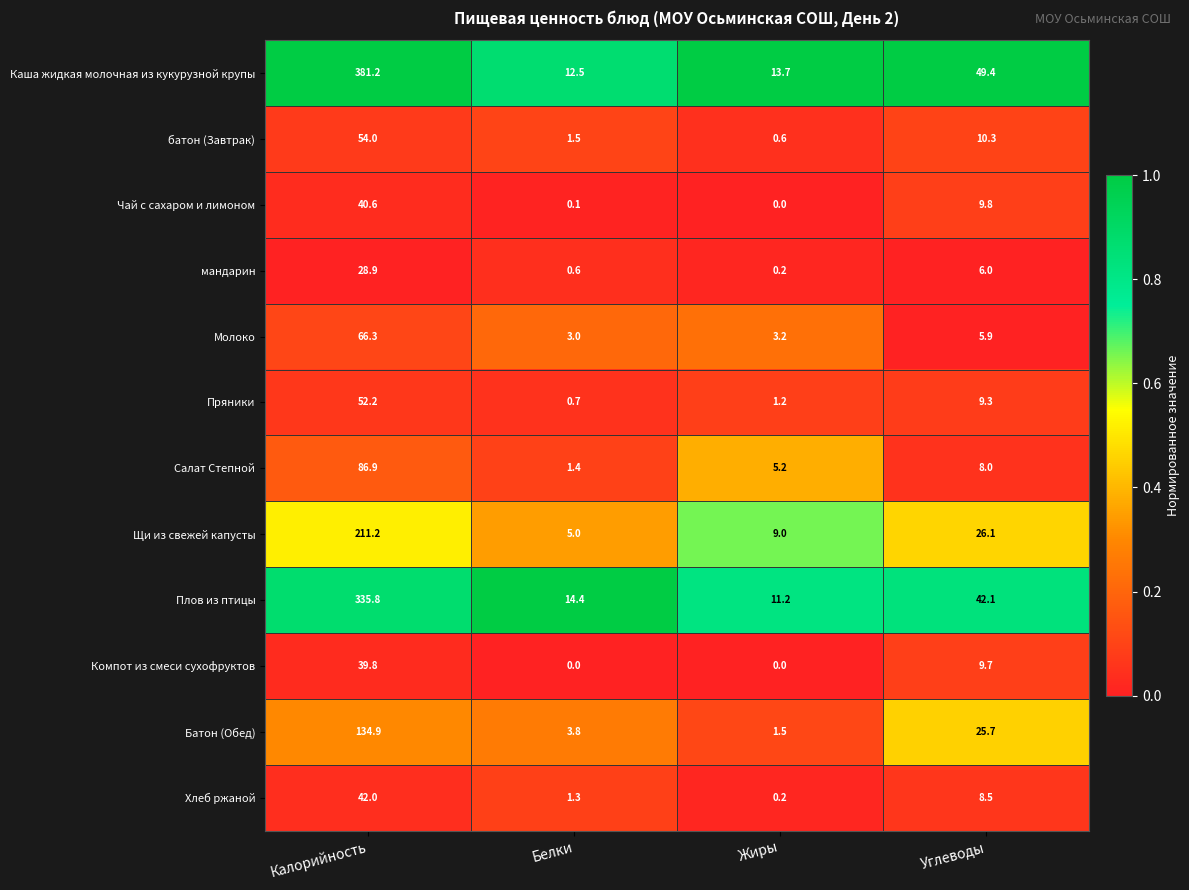

Which series changed the most between Белки and Углеводы?

Каша жидкая молочная из кукурузной крупы